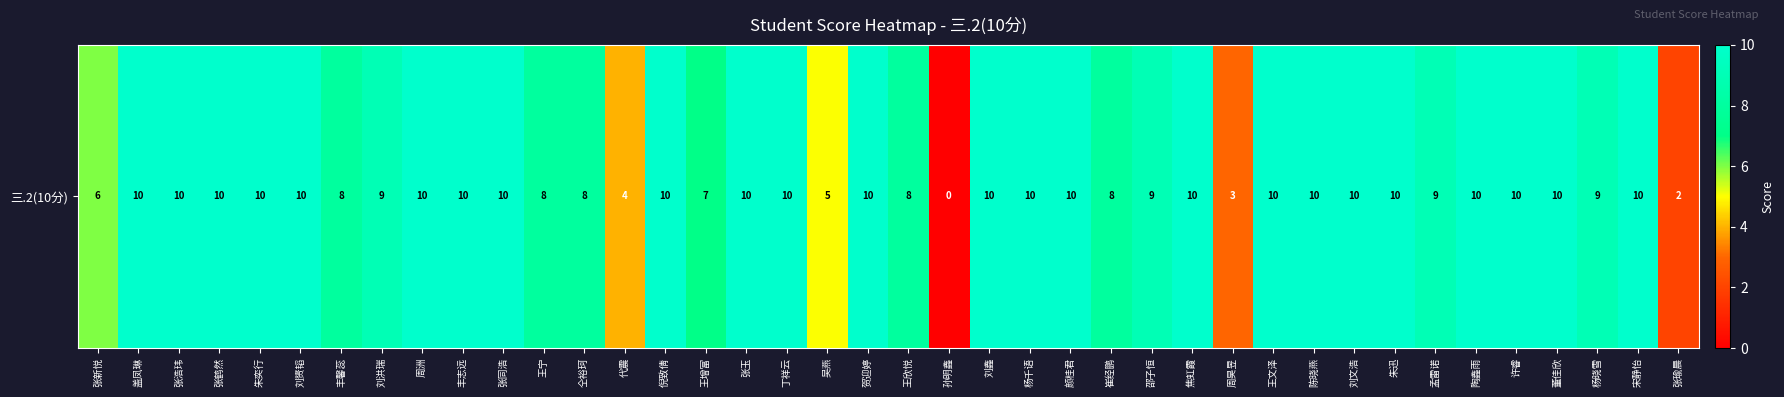

Rank the categories by value from lowest to highest.

孙明鑫, 张瑜晨, 周昊昱, 代震, 吴燕, 张新悦, 王增富, 丰馨蕊, 王宁, 仝裕珂, 王欣悦, 崔经鹏, 刘洪瑞, 邵子恒, 孟雷诺, 杨晓雪, 盖凤琳, 张浩玮, 张鹤然, 朱奕行, 刘赟韬, 周洲, 丰志远, 张同浩, 倪致倩, 张玉, 丁祥云, 贺迎婷, 刘鑫, 杨千语, 颜桂君, 焦虹霞, 王文泽, 陈晓燕, 刘文浩, 朱迅, 陶鑫雨, 许睿, 董佳欣, 宋静怡